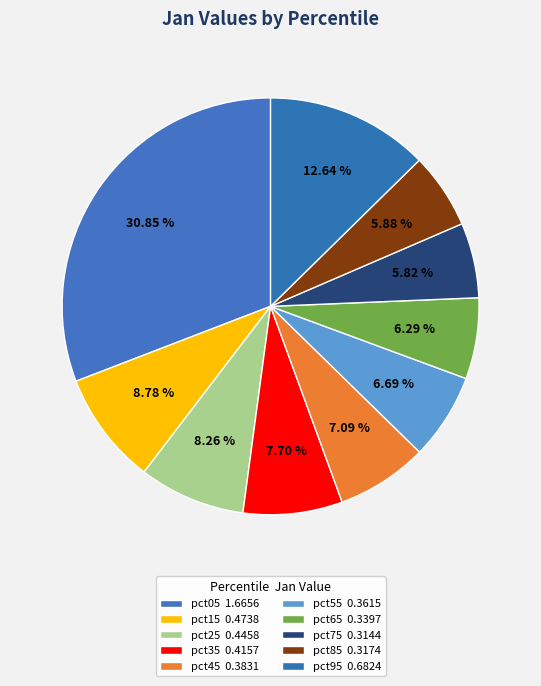

Rank the categories by value from lowest to highest.

pct75, pct85, pct65, pct55, pct45, pct35, pct25, pct15, pct95, pct05